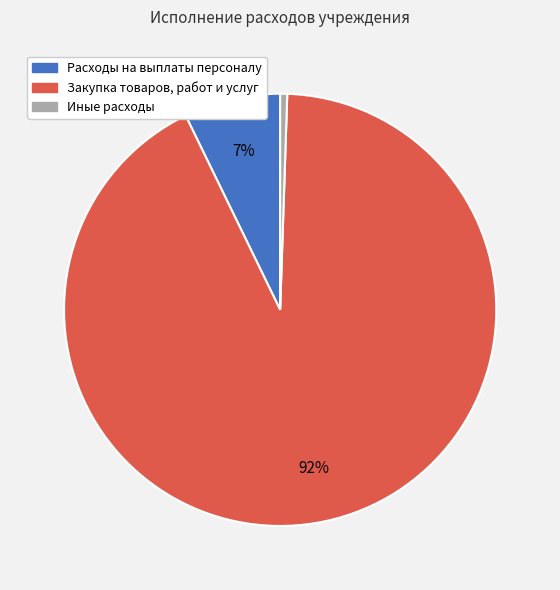

Does any single category account for the majority?

Yes